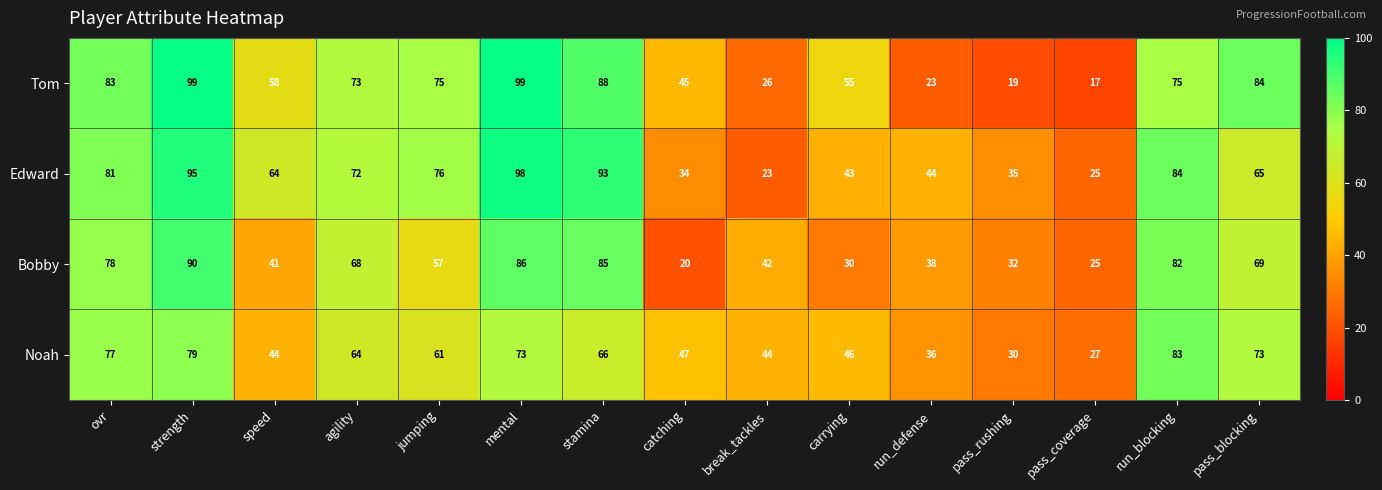

What is the difference between the maximum and minimum values in the Noah series?

56